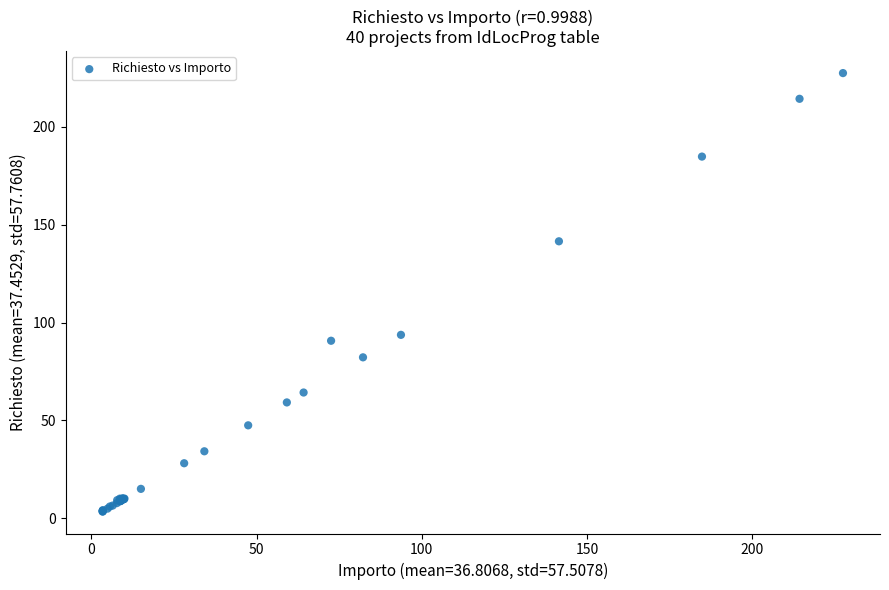

What Y value in the scatter plot is closest to 115?

93.7